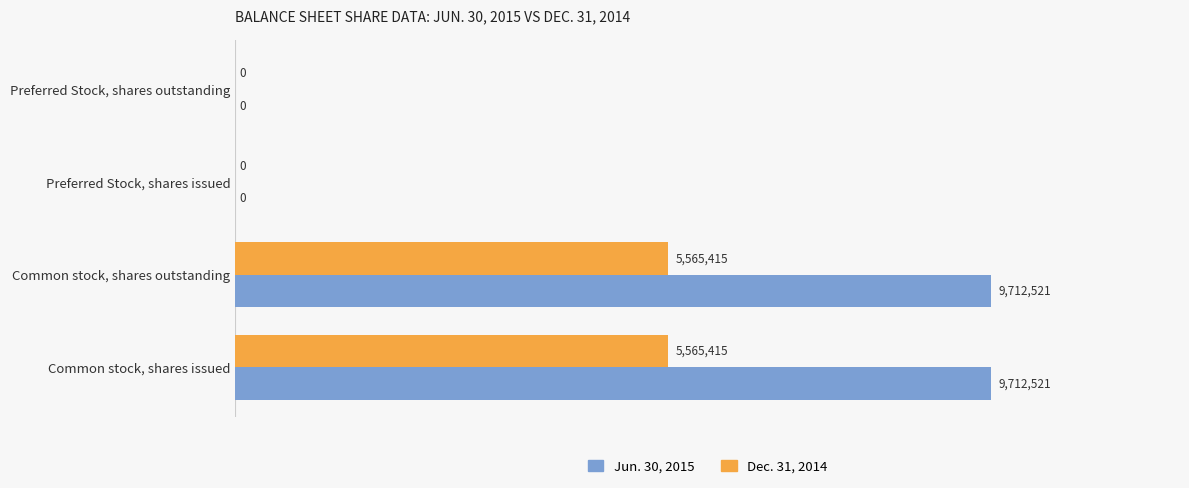

Which series has the largest total across all categories?

Jun. 30, 2015